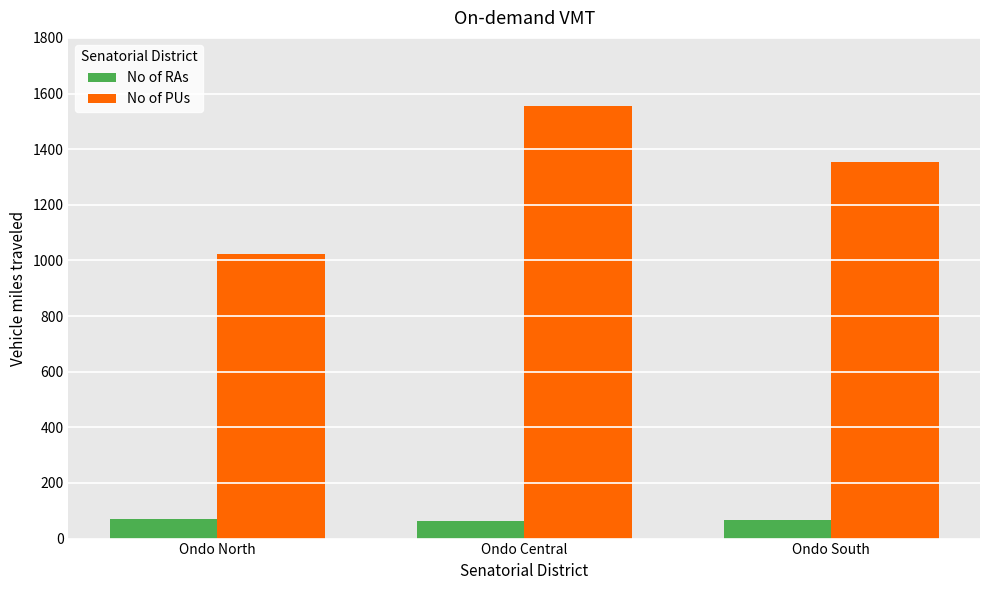

List the labels in order of No of PUs value, largest first.

Ondo Central, Ondo South, Ondo North